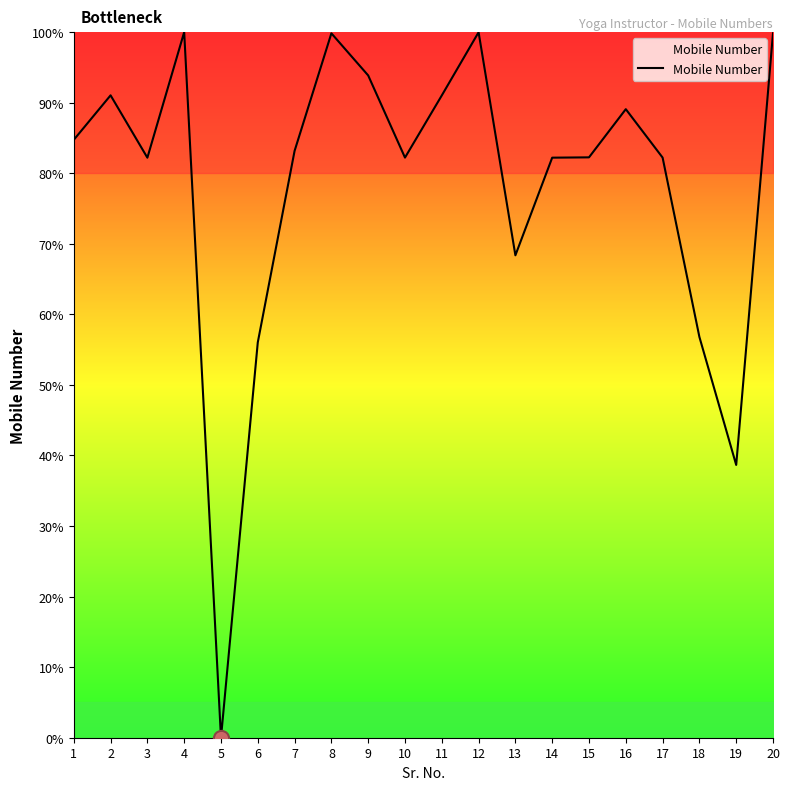

What is the change in value from 7 to 10?

-1.0